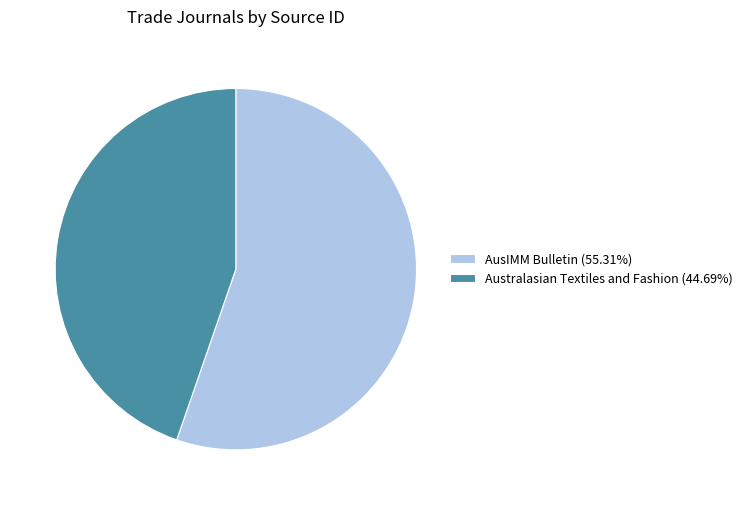

How many segments does this pie chart have?

2